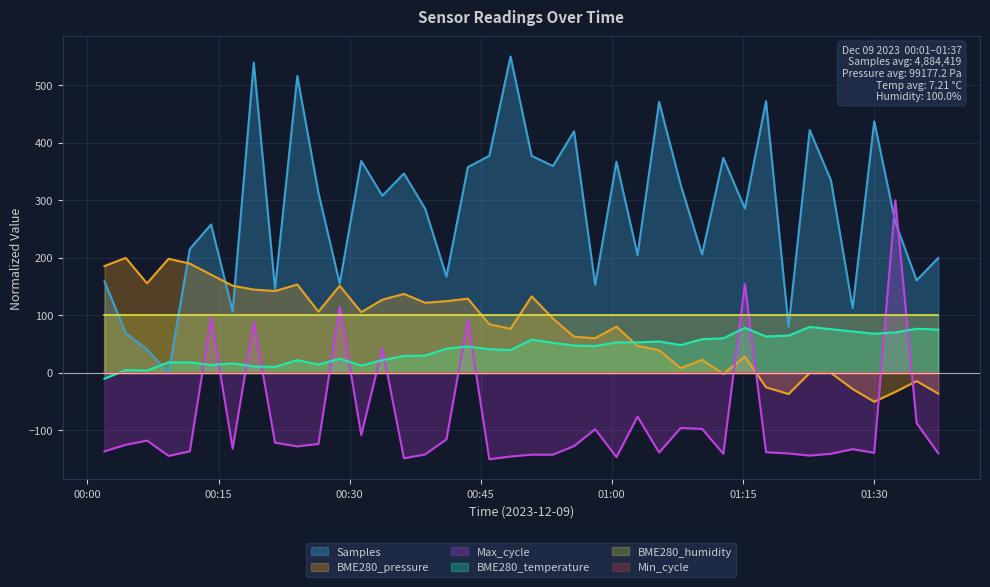

True or false: BME280_pressure and Samples cross at least once.

True